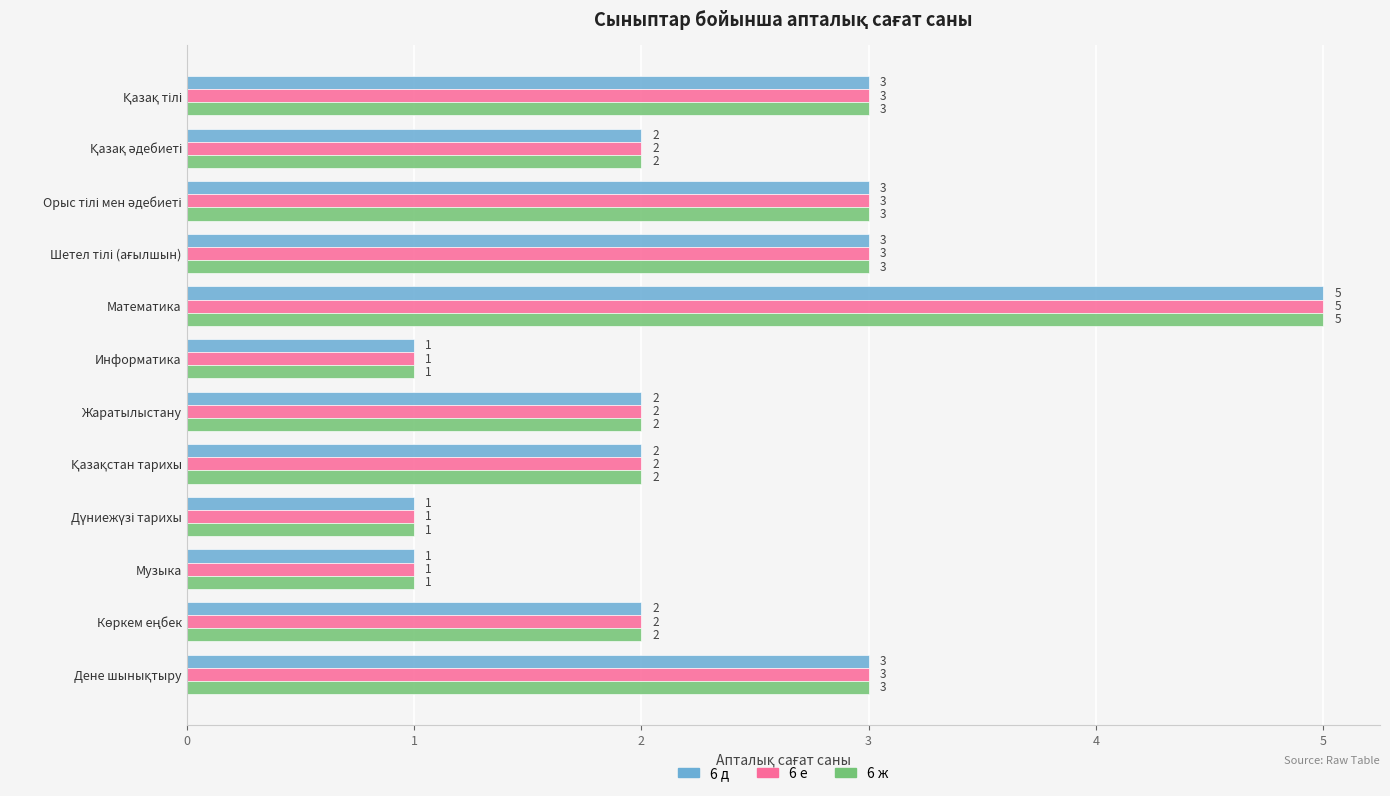

What is the greatest value displayed?

5